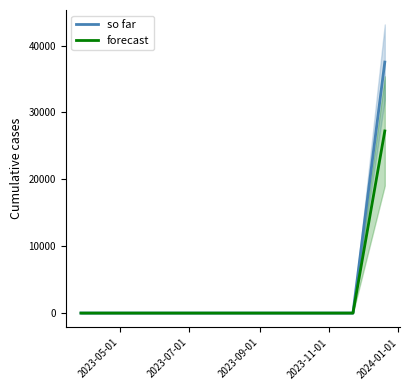

What are all the series names shown in the legend?

so far, forecast